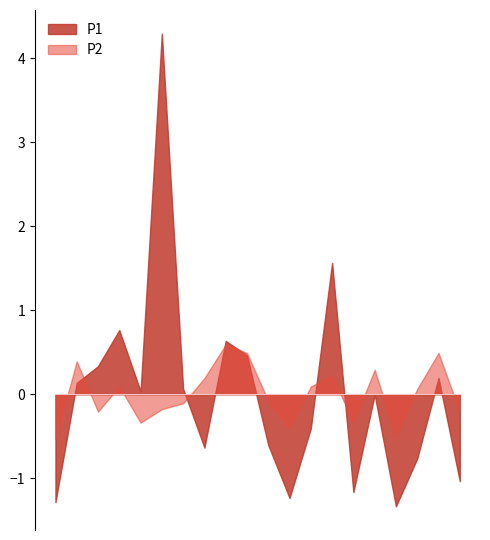

Which category has the lowest value across all series?

01:56